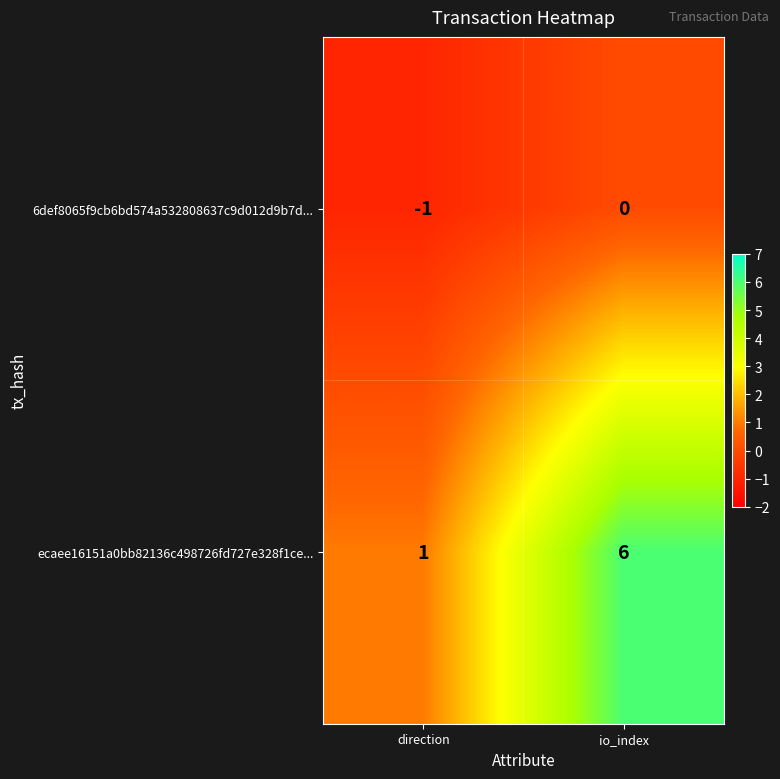

The value of ecaee16151a0bb82136c498726fd727e328f1ce... at io_index is 9. True or false?

False